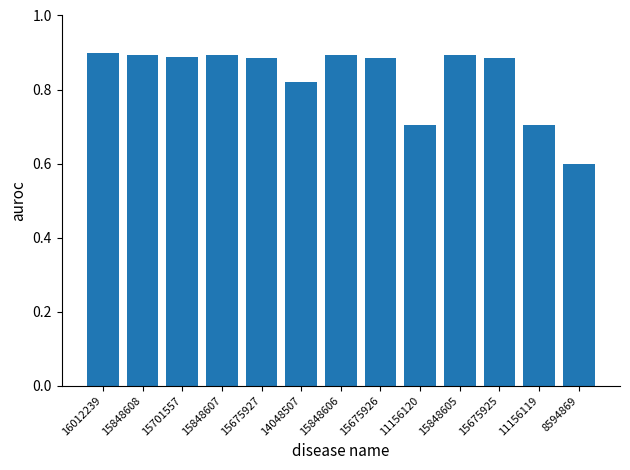

How many series are shown in this chart?

1